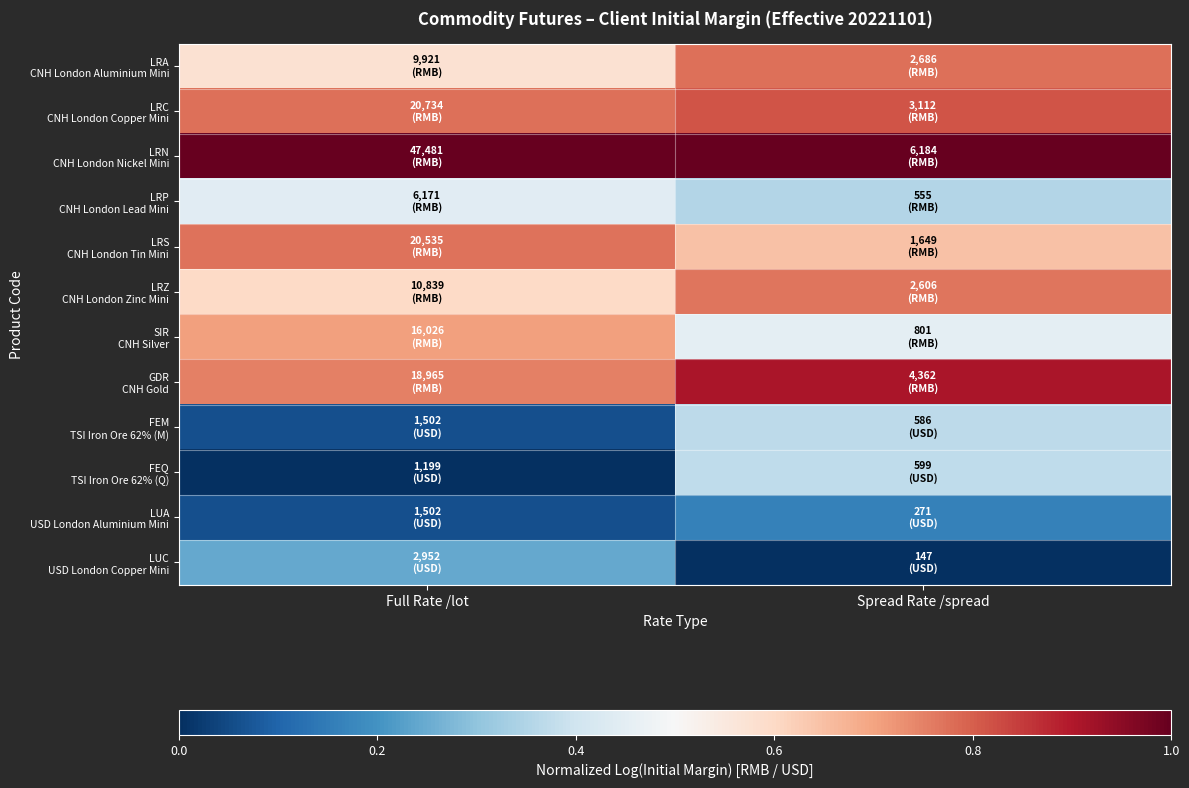

At which category does the chart reach its minimum across all series?

Full Rate /lot